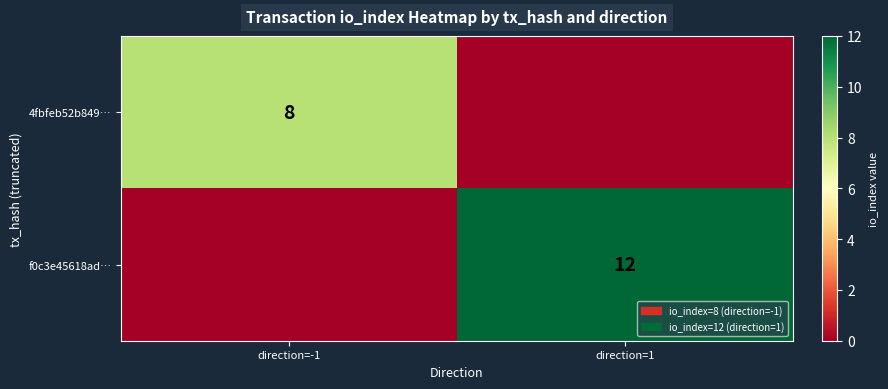

True or false: 4fbfeb52b849… has a value of 8 at direction=-1.

True